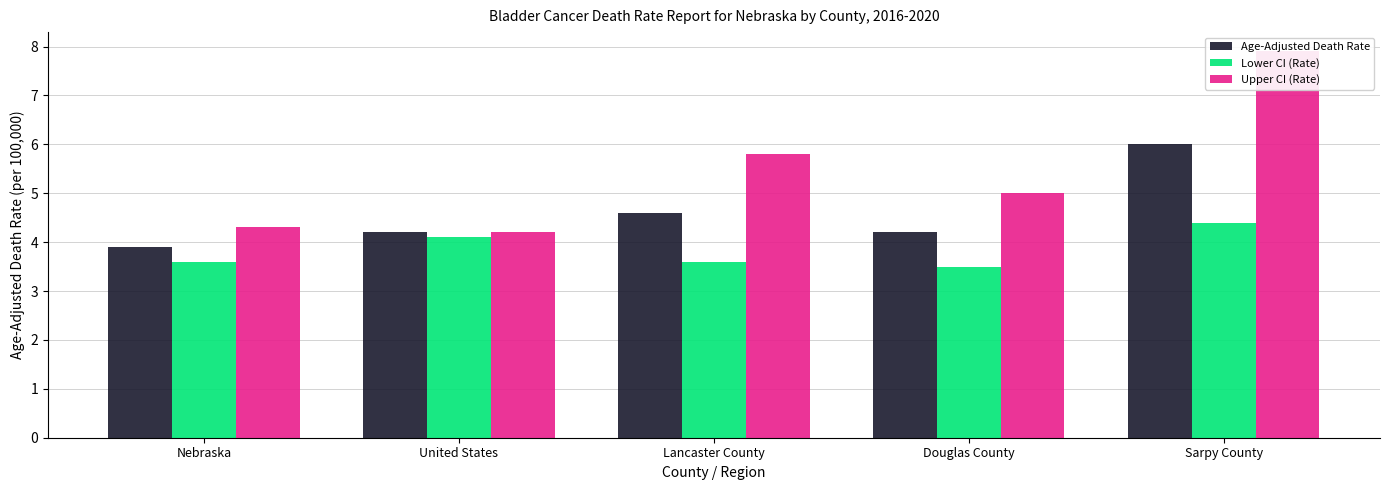

List the labels in order of Age-Adjusted Death Rate value, smallest first.

Nebraska, United States, Douglas County, Lancaster County, Sarpy County